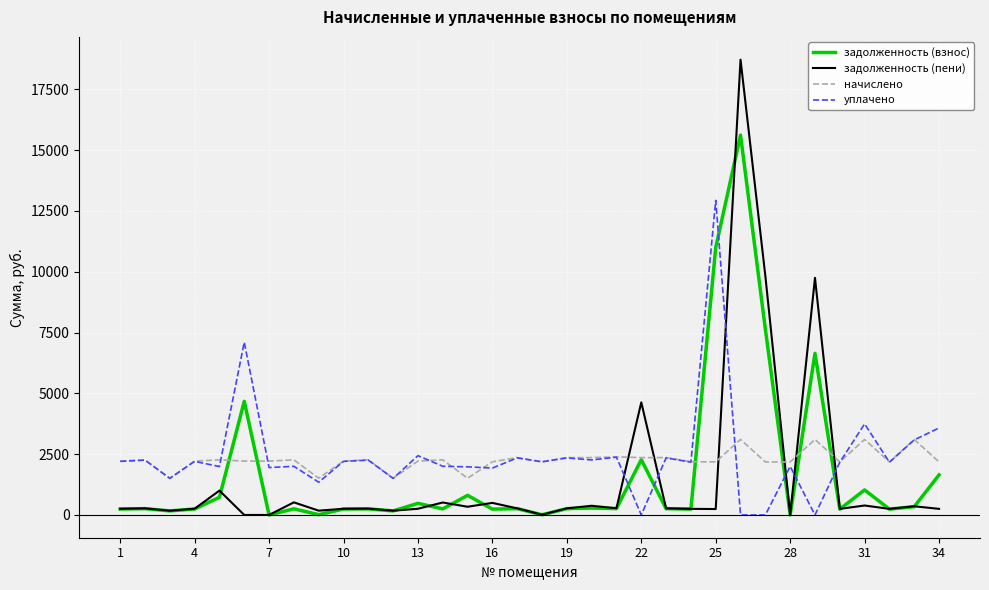

What is the highest value of the начислено series?

3102.7